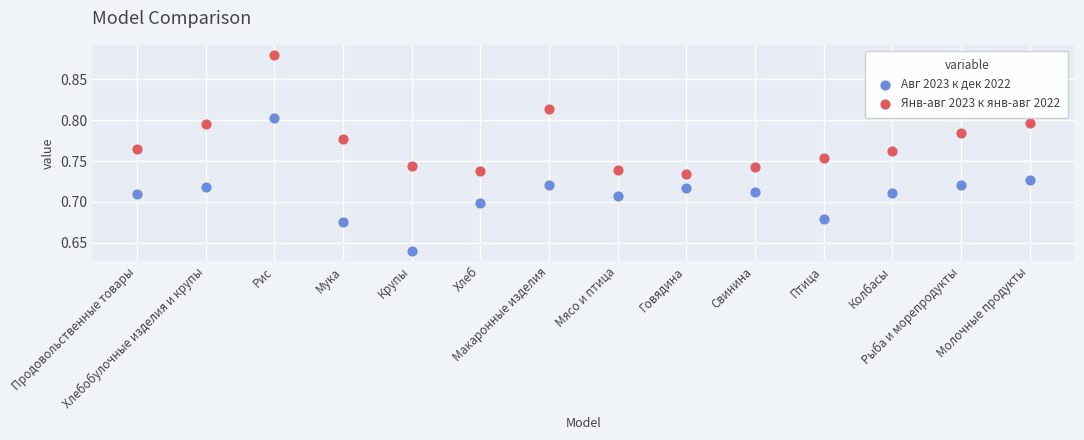

Which series reaches the minimum Y coordinate?

Авг 2023 к дек 2022